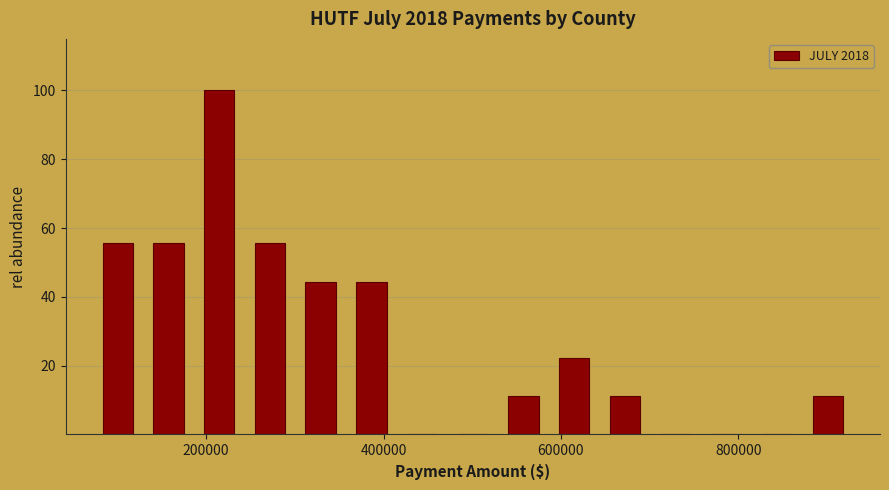

Read against the x-axis, roughly where is the centre of the tallest bar?

220000